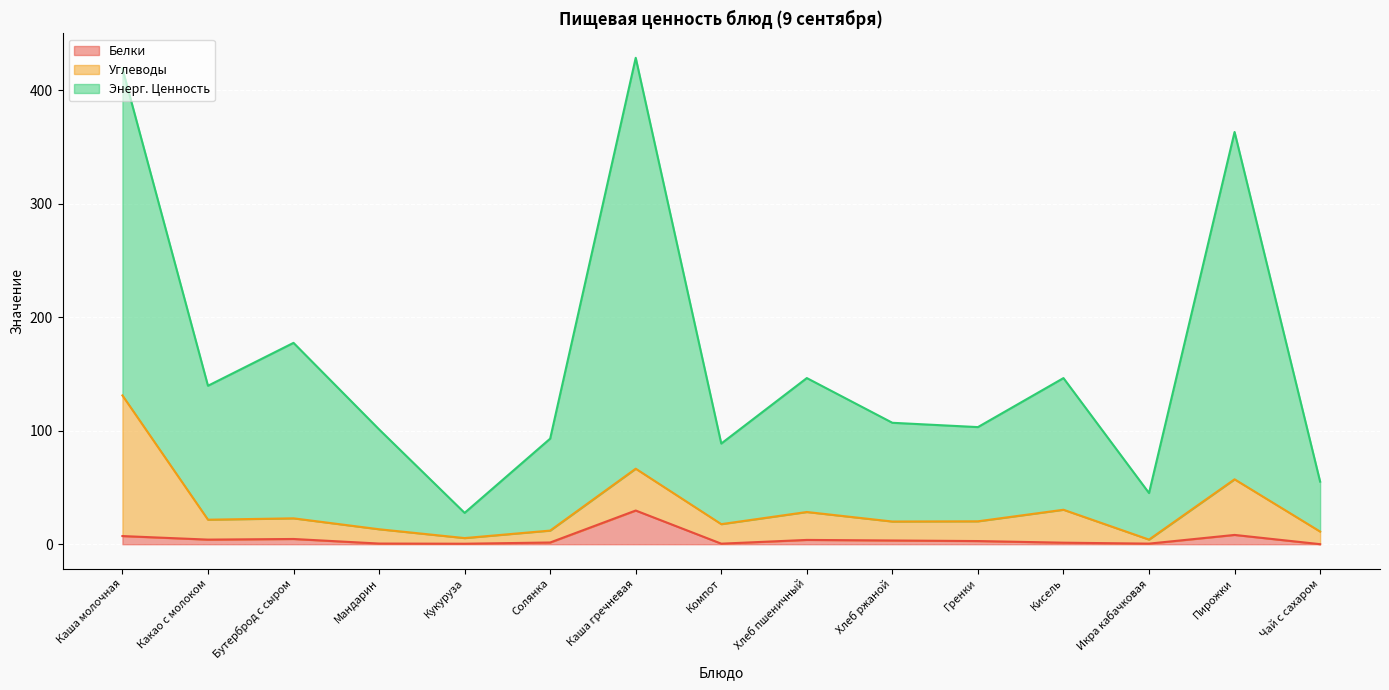

True or false: Белки has a value of 2.3 at Пирожки.

False